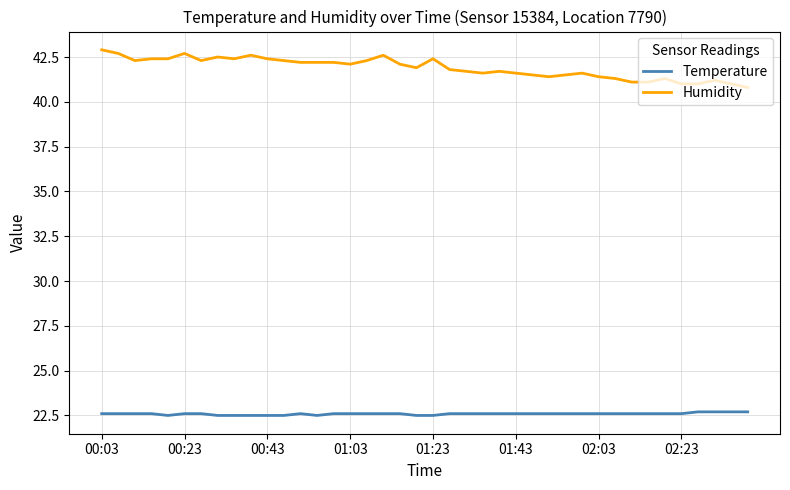

How many values in the Humidity series exceed 42?

20